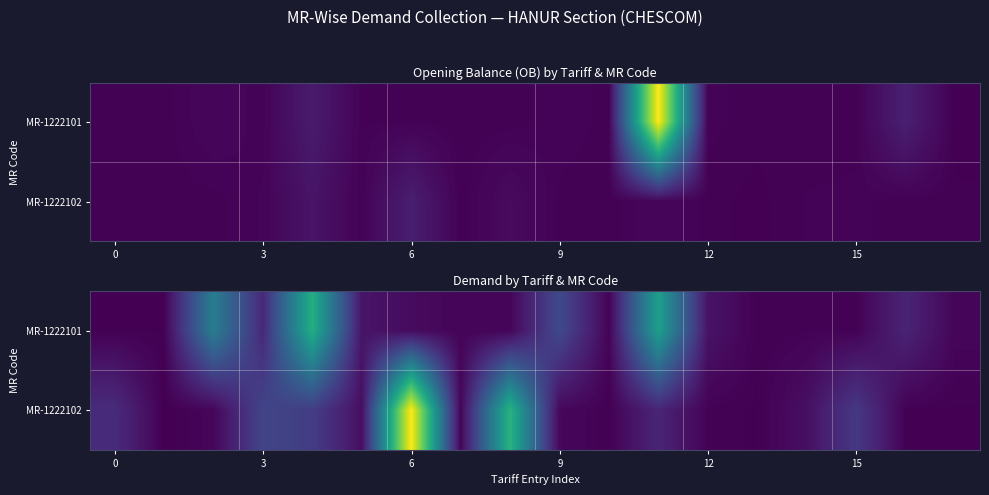

How many values in MR-1222102 are below zero?

1